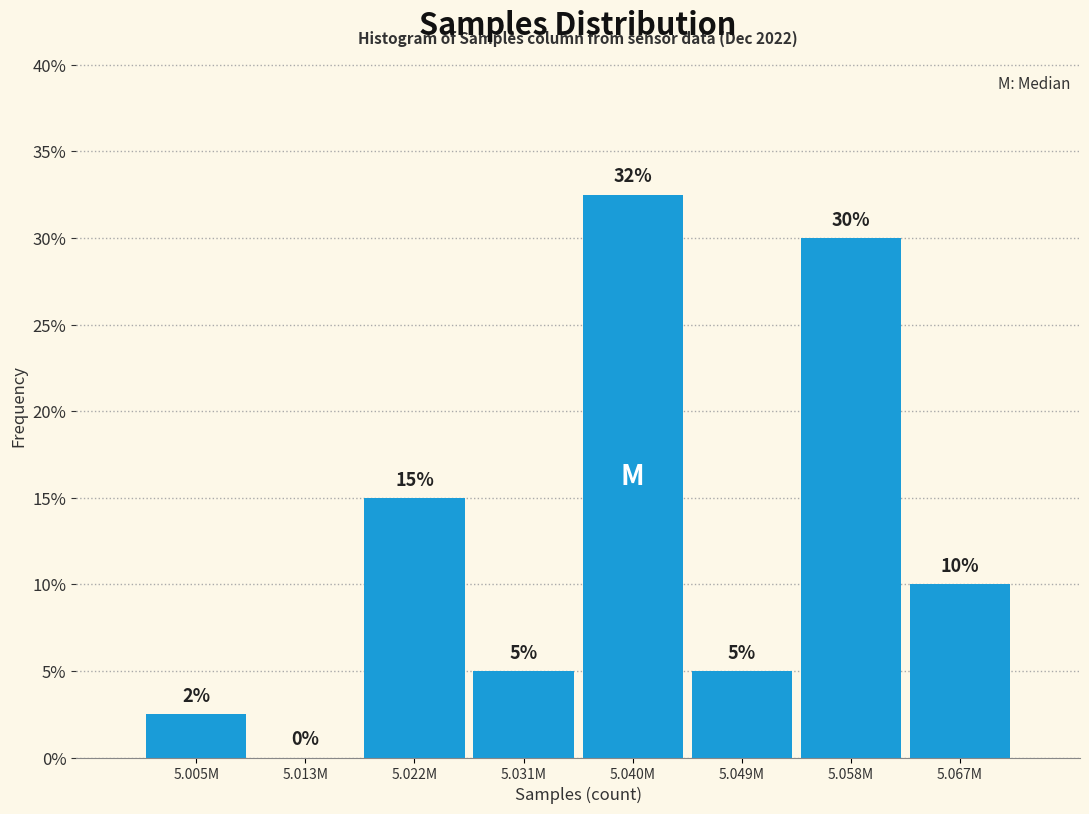

Approximately how many times larger is the value at 5.031M compared to 5.067M?

0.5